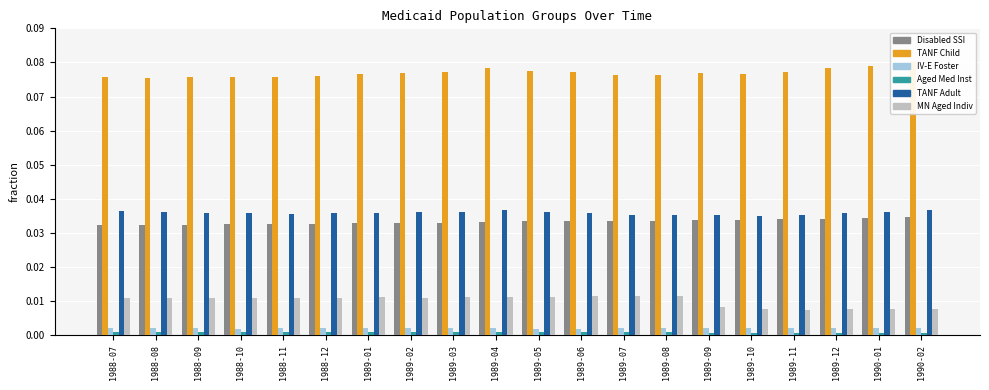

Reading left to right, list all the values displayed in this chart.

Disabled SSI: 0.0	0.0	0.0	0.0	0.0	0.0	0.0	0.0	0.0	0.0	0.0	0.0	0.0	0.0	0.0	0.0	0.0	0.0	0.0	0.0
TANF Child: 0.1	0.1	0.1	0.1	0.1	0.1	0.1	0.1	0.1	0.1	0.1	0.1	0.1	0.1	0.1	0.1	0.1	0.1	0.1	0.1
IV-E Foster: 0.0	0.0	0.0	0.0	0.0	0.0	0.0	0.0	0.0	0.0	0.0	0.0	0.0	0.0	0.0	0.0	0.0	0.0	0.0	0.0
Aged Med Inst: 0.0	0.0	0.0	0.0	0.0	0.0	0.0	0.0	0.0	0.0	0.0	0.0	0.0	0.0	0.0	0.0	0.0	0.0	0.0	0.0
TANF Adult: 0.0	0.0	0.0	0.0	0.0	0.0	0.0	0.0	0.0	0.0	0.0	0.0	0.0	0.0	0.0	0.0	0.0	0.0	0.0	0.0
MN Aged Indiv: 0.0	0.0	0.0	0.0	0.0	0.0	0.0	0.0	0.0	0.0	0.0	0.0	0.0	0.0	0.0	0.0	0.0	0.0	0.0	0.0